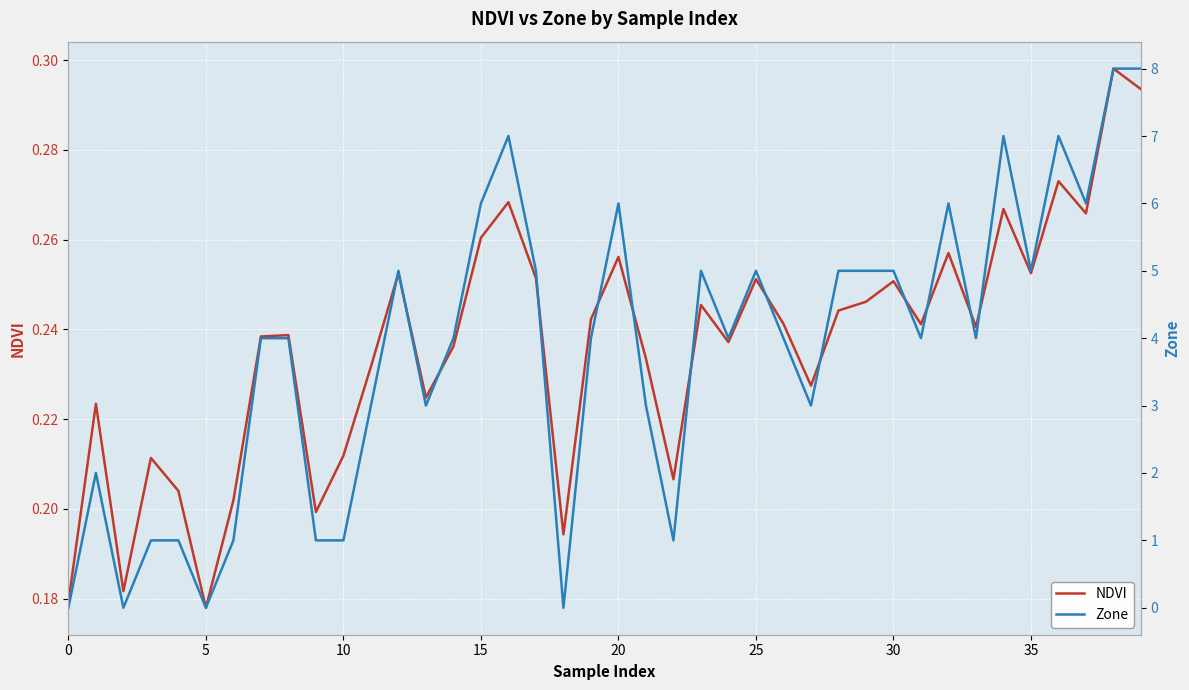

True or false: NDVI and Zone cross at least once.

True